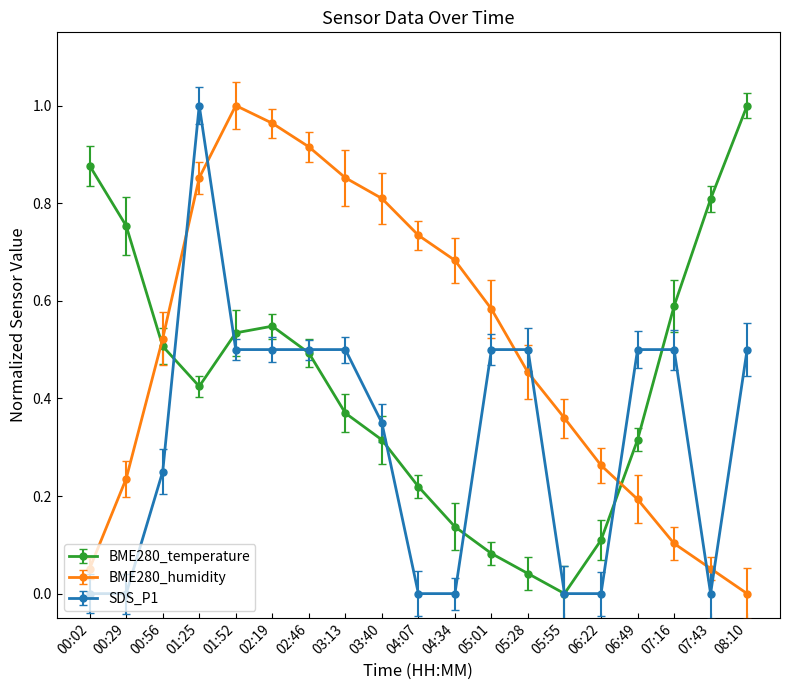

The value of BME280_humidity at 05:55 is 0.1. True or false?

False